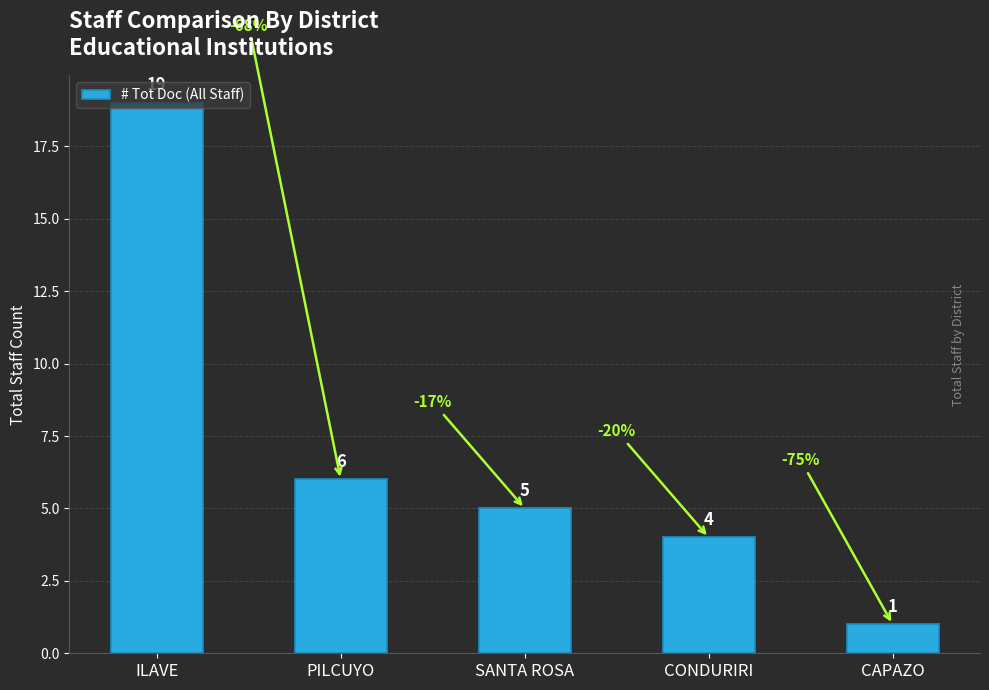

What is the label of the 5th bar from the left?

CAPAZO